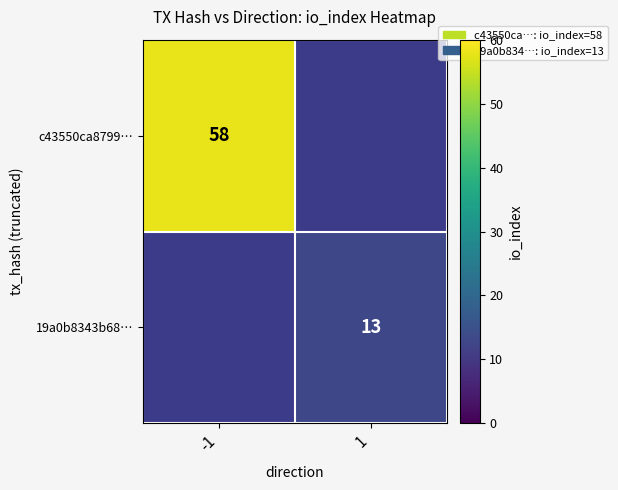

The 19a0b8343b68… series shows 22 at 1. True or false?

False